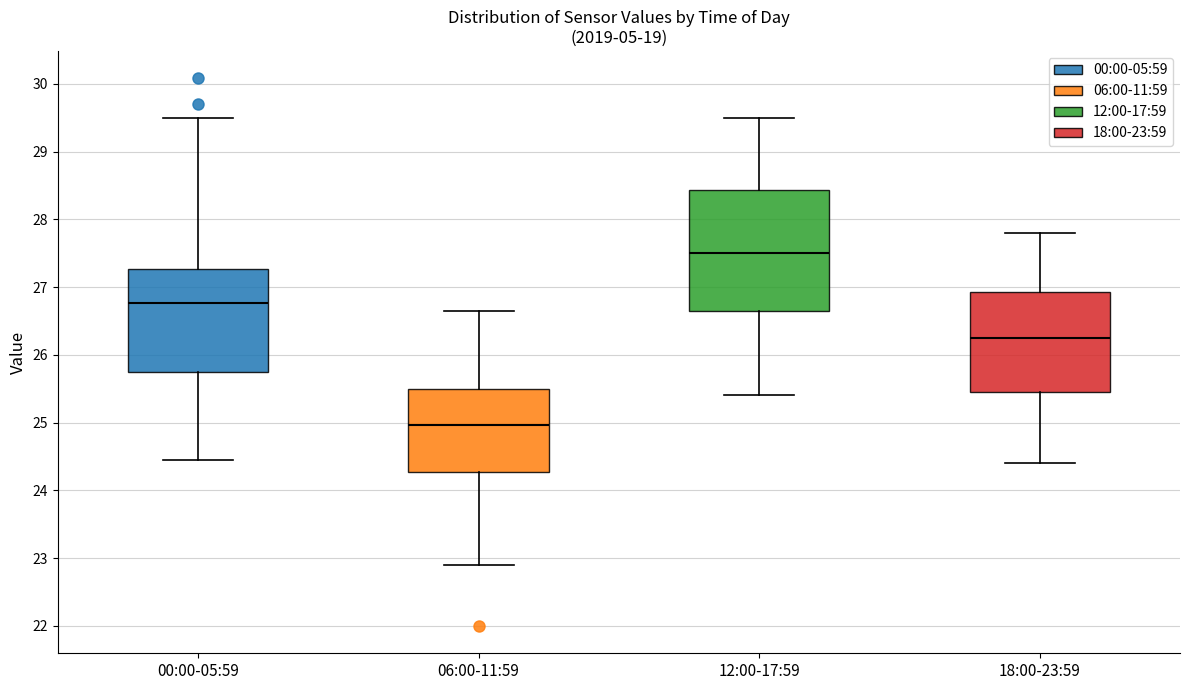

Where is the upper edge of the box for 12:00-17:59 on the y-axis? The values are not printed on the chart, so give them approximately, as read against the axis.

28.4